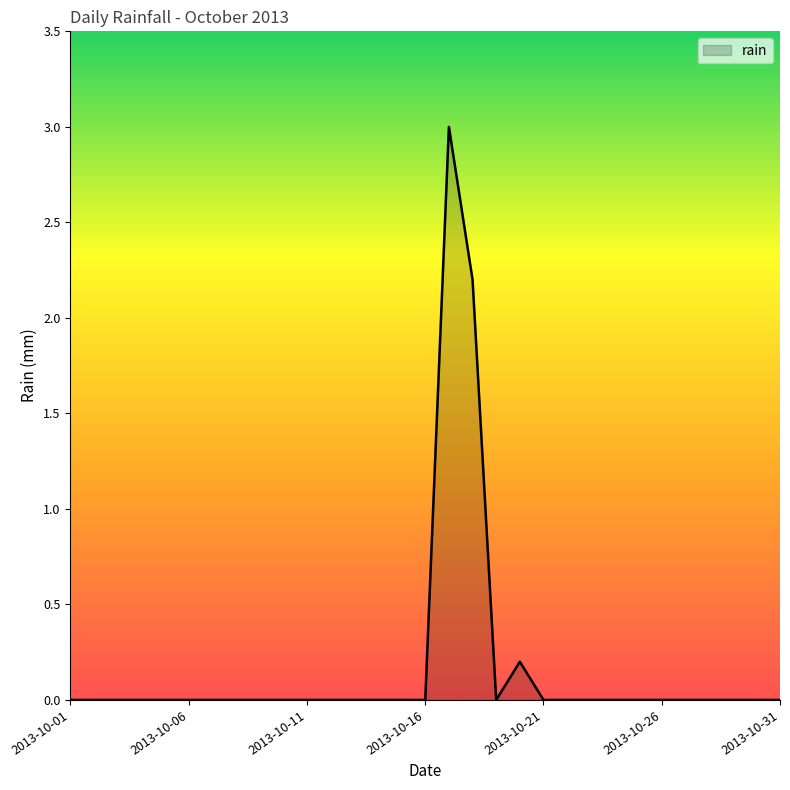

What is the maximum value shown in the chart?

3.0